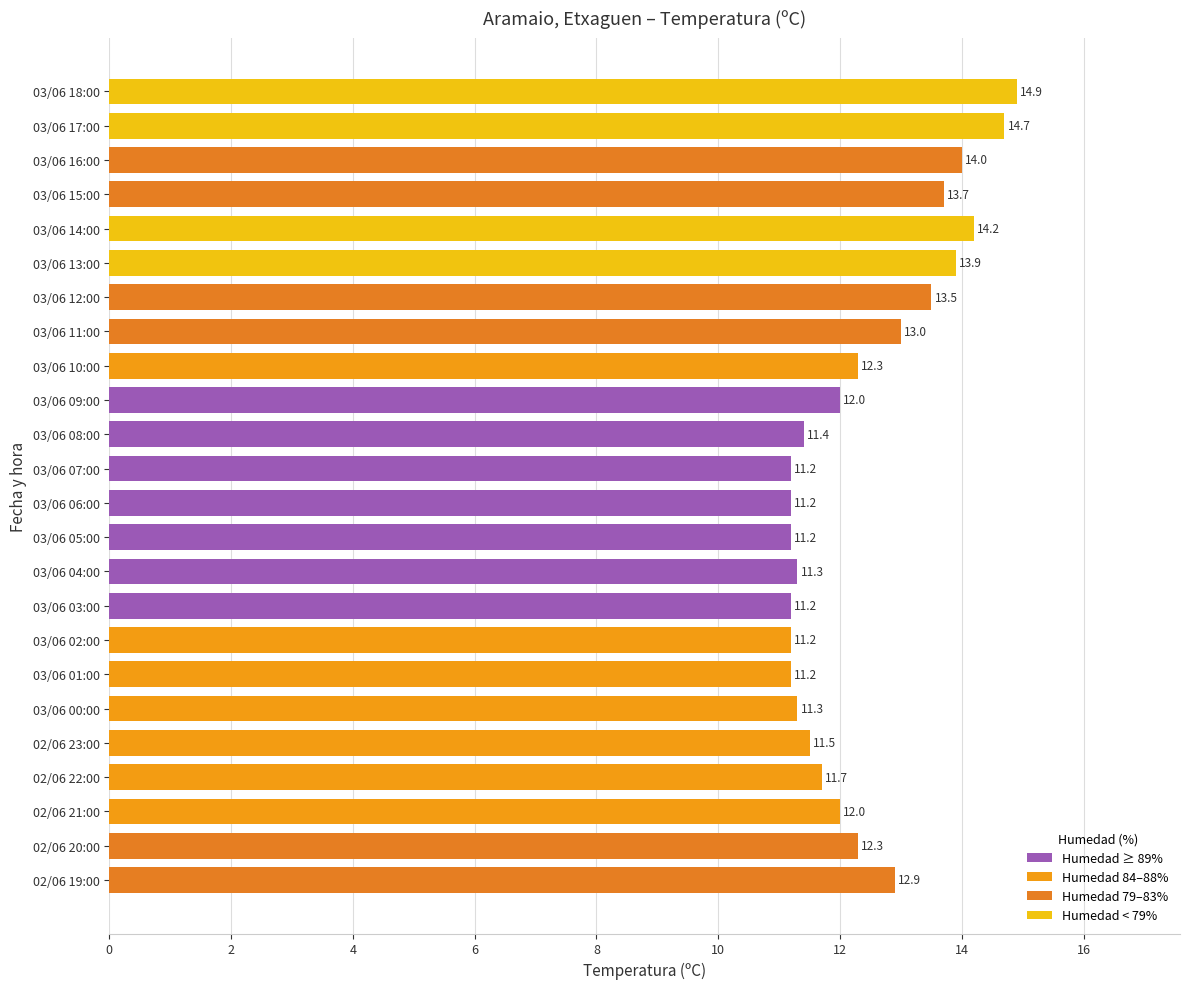

Which has a higher value, 03/06 13:00 or 03/06 03:00?

03/06 13:00